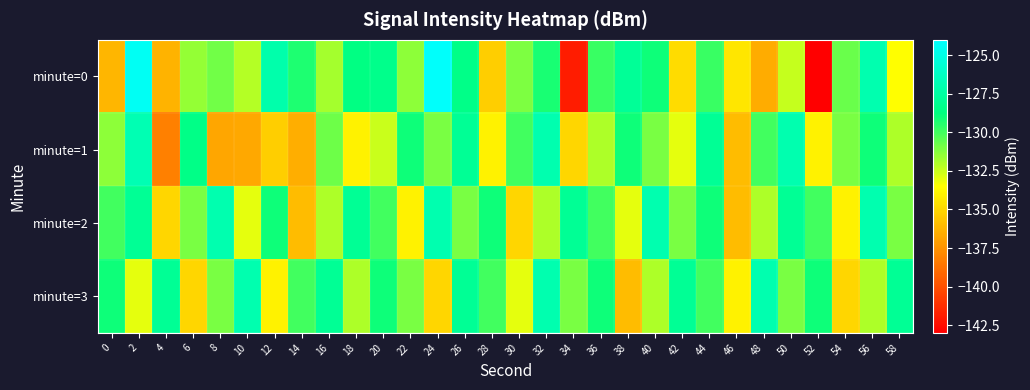

Rank the series at 34 from highest to lowest value.

minute=2, minute=3, minute=1, minute=0